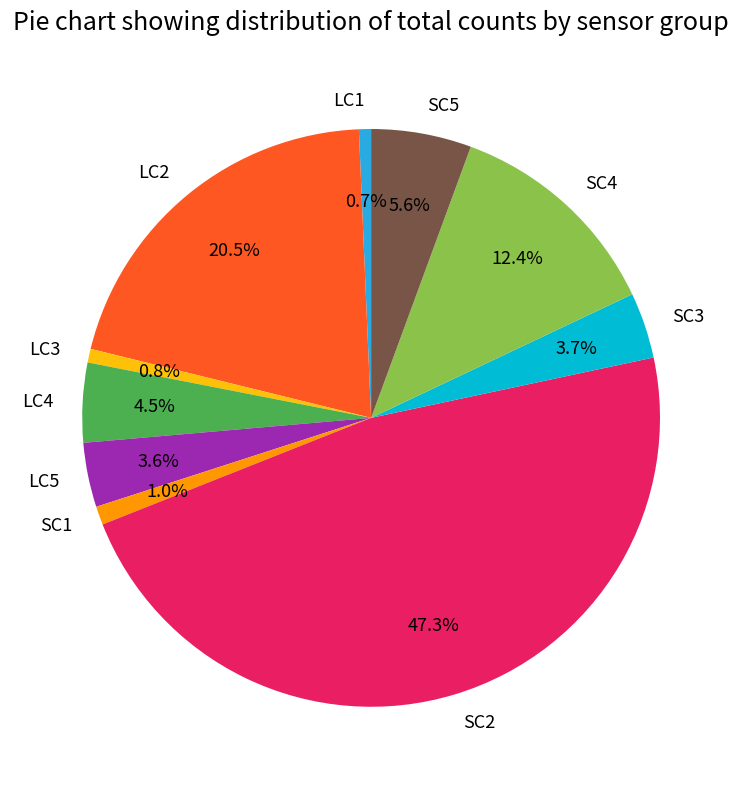

How much of the chart is everything except SC1?

99.0%